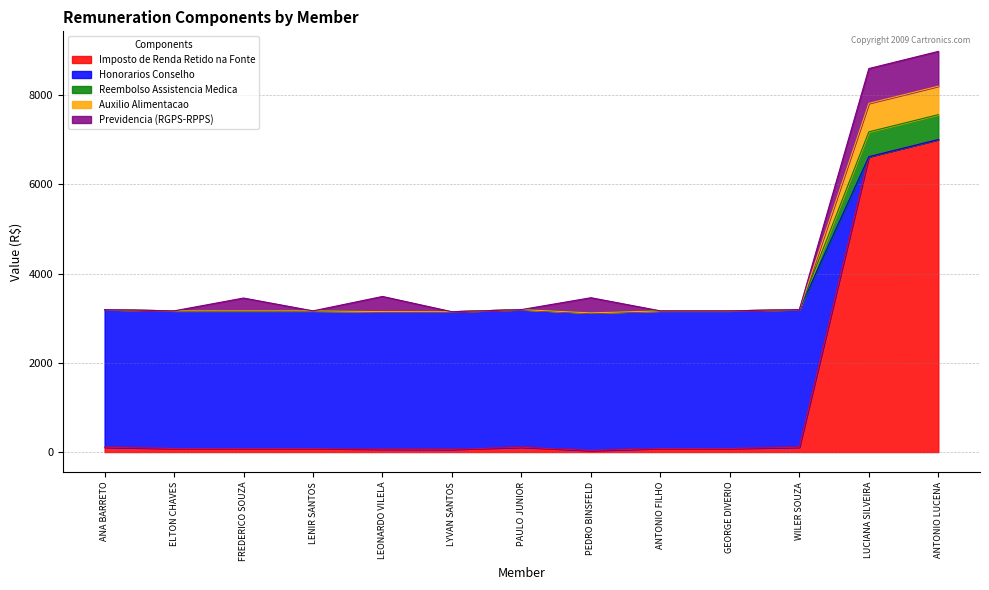

What are all the series names shown in the legend?

Imposto de Renda Retido na Fonte, Honorarios Conselho, Reembolso Assistencia Medica, Auxilio Alimentacao, Previdencia (RGPS-RPPS)